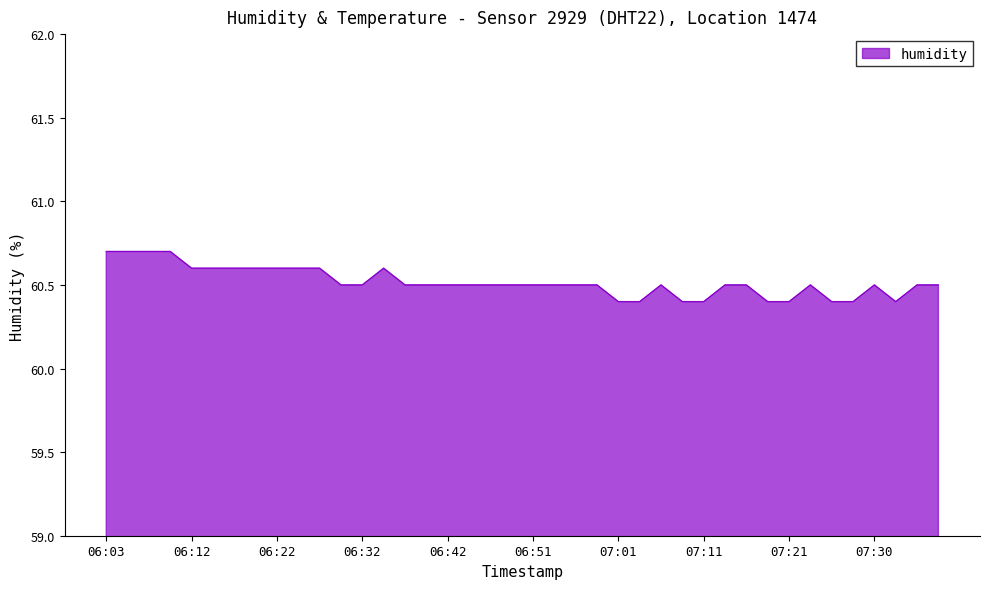

What is the difference between the maximum and minimum values?

0.3